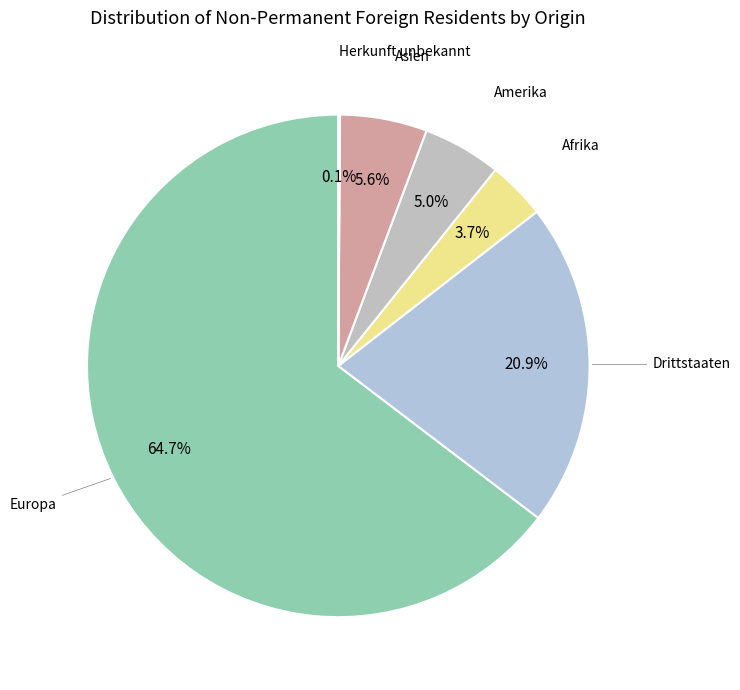

What is the ratio of the value at Amerika to the value at Asien?

0.9